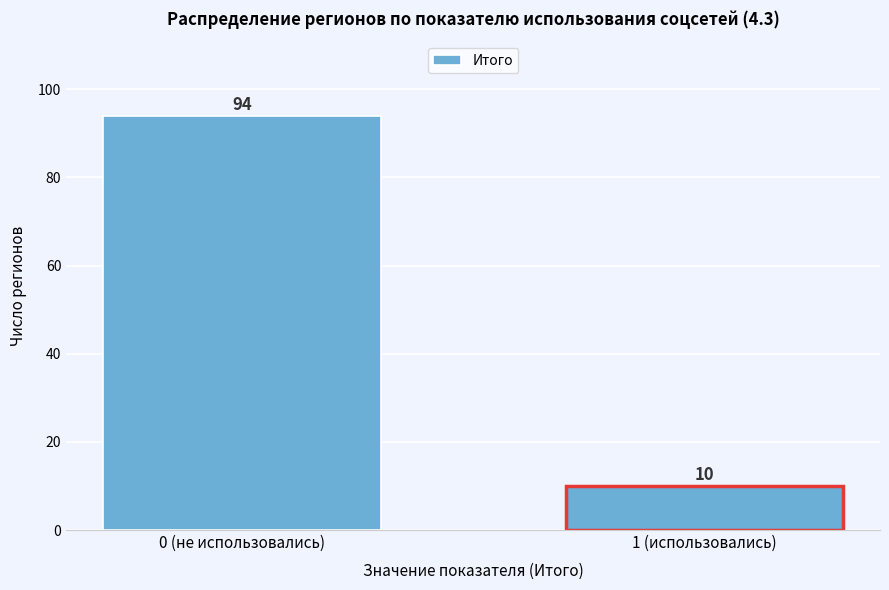

Reading left to right, what are all the values shown in this chart?

94	10